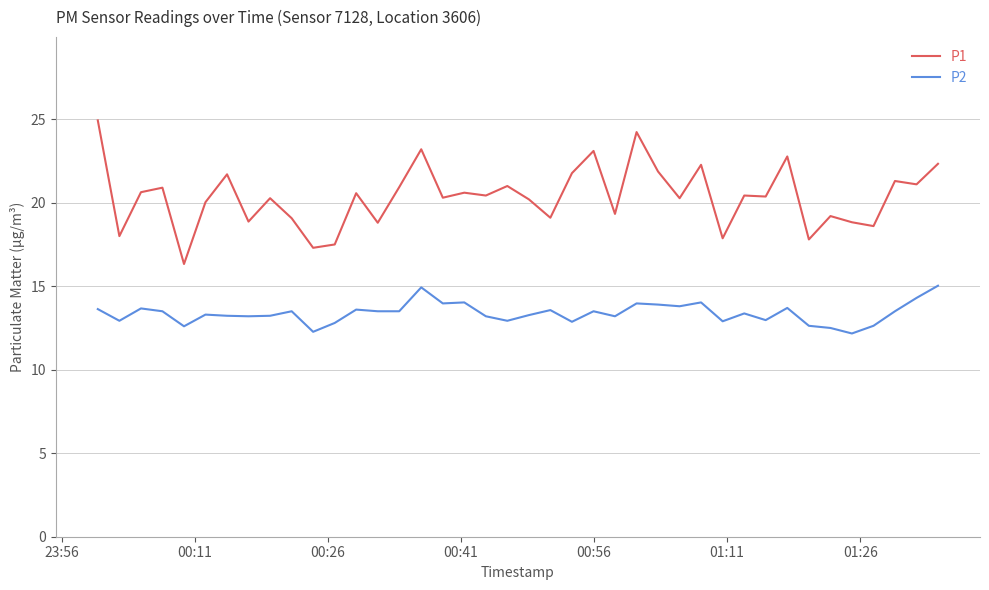

True or false: P1 has more than 1 interior local peaks.

True